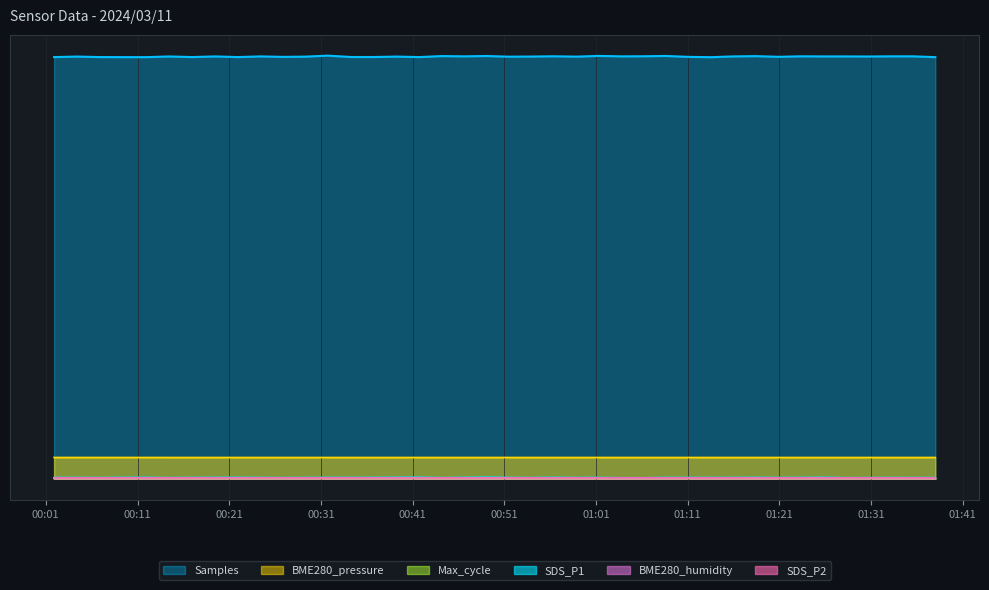

True or false: SDS_P2 has a value of 3305.4 at 2024/03/11 00:19:26.

False